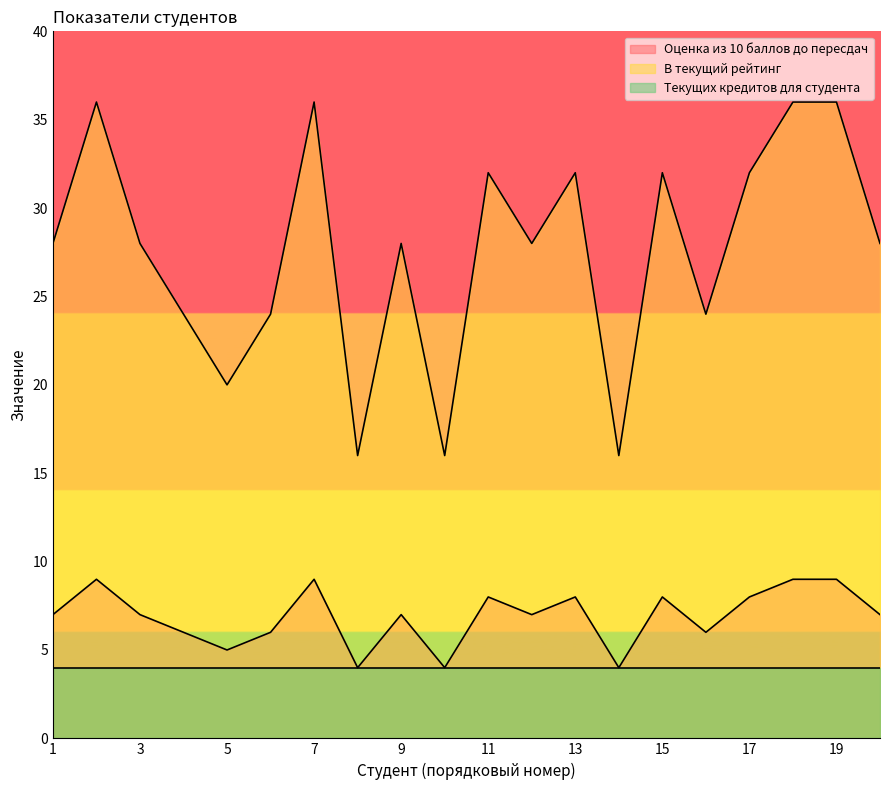

Which series has the widest spread of values?

В текущий рейтинг